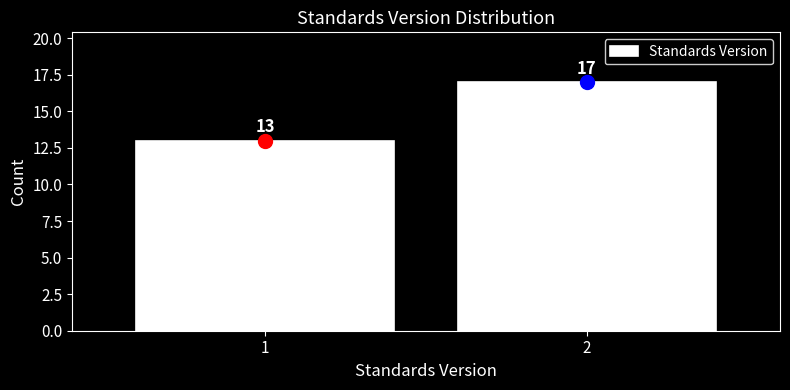

Reading right to left, extract all data points from this chart.

17	13